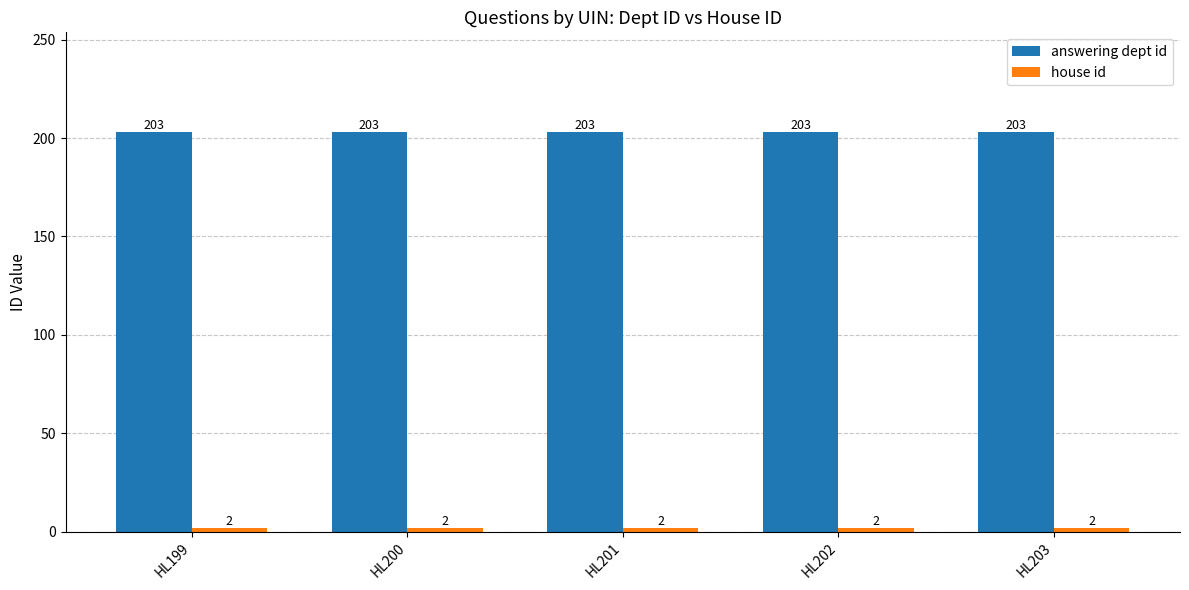

What is the sum of the answering dept id values at HL201 and HL199?

406